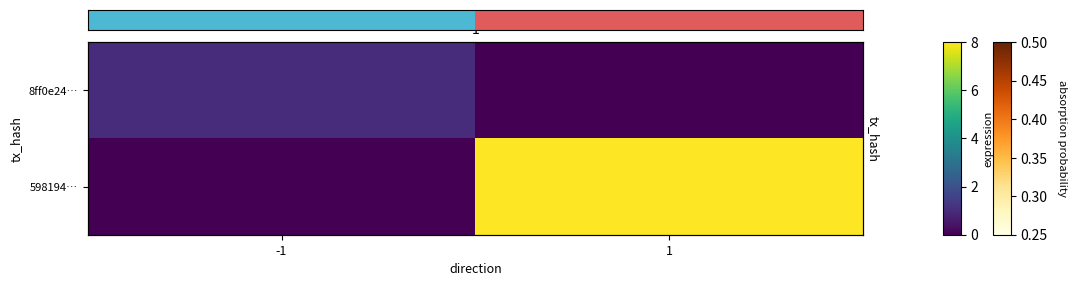

At which category is the sum across all series the highest?

1